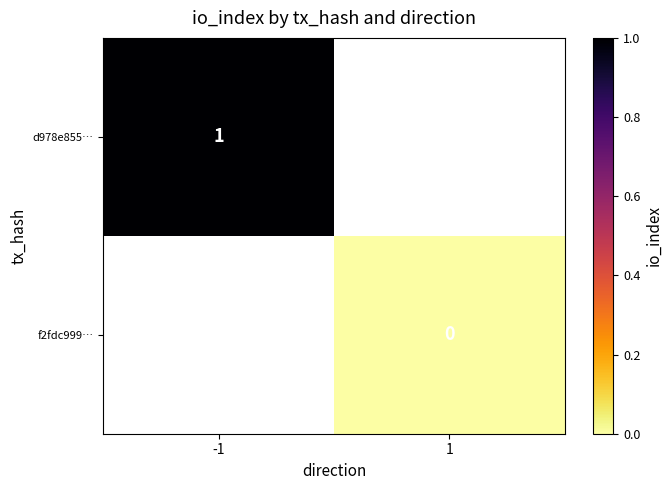

The value of d978e855… at -1 is 2. True or false?

False